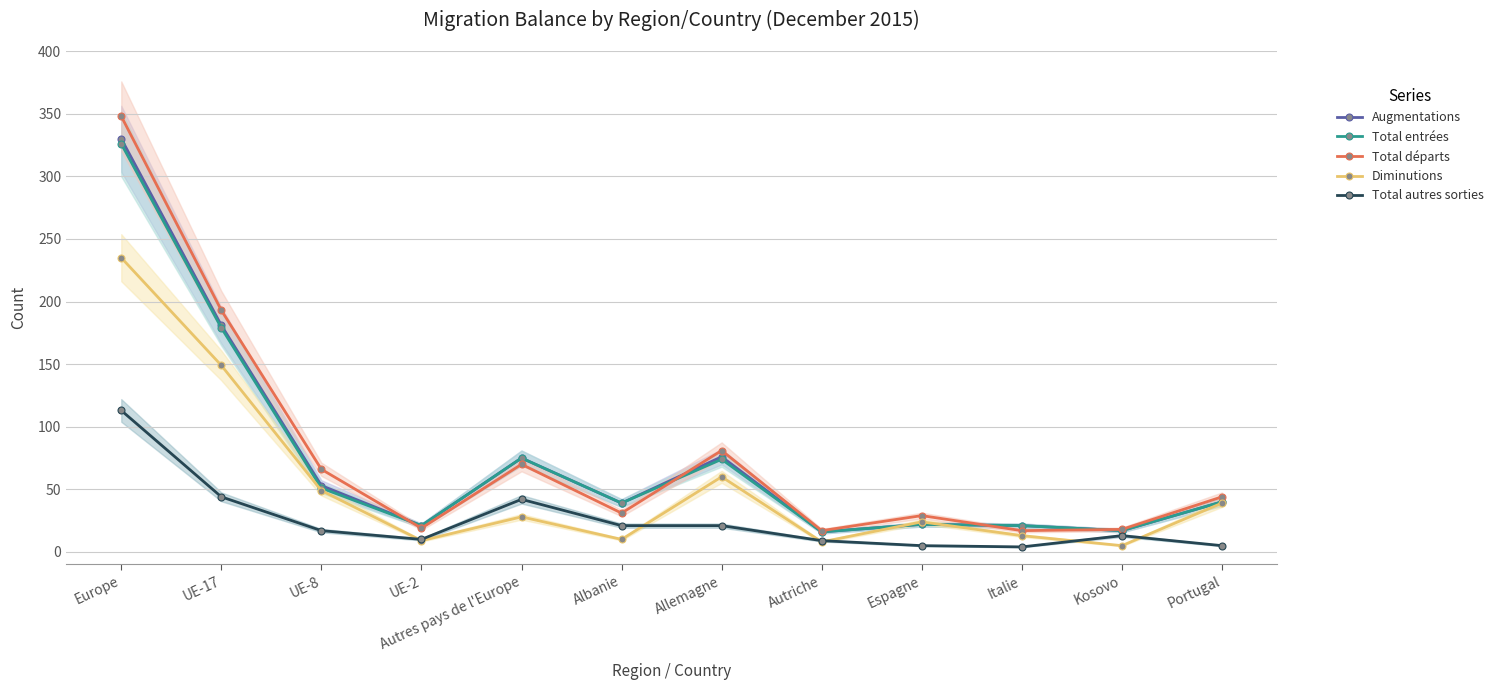

Which series has the largest total across all categories?

Total départs